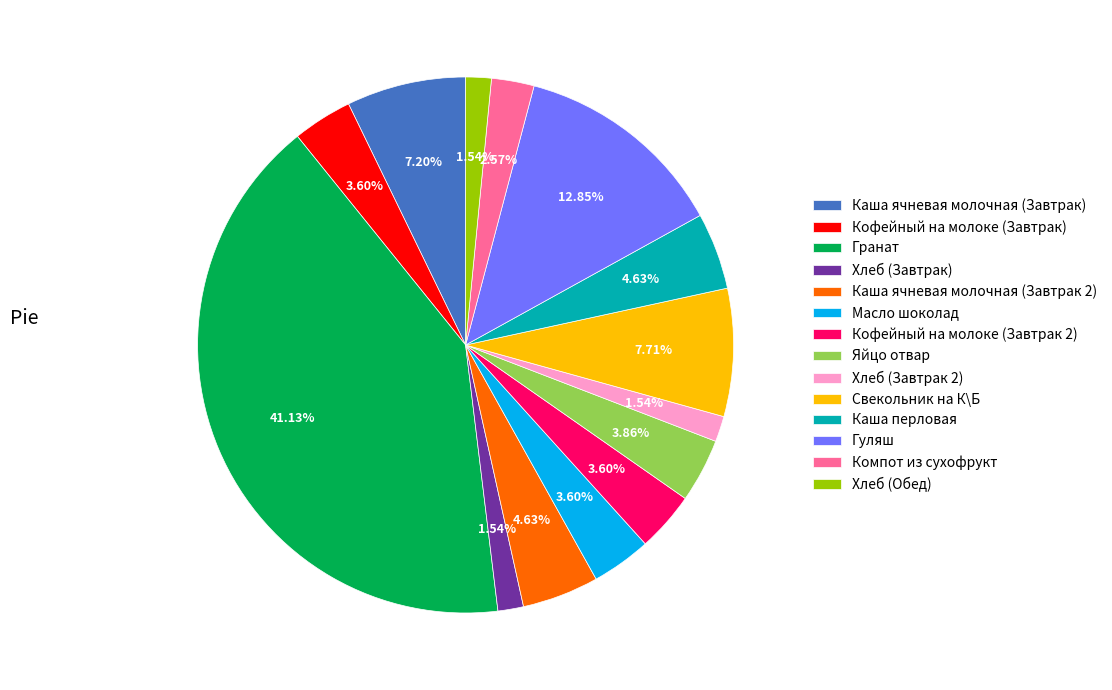

What is the largest slice in the pie chart?

Гранат